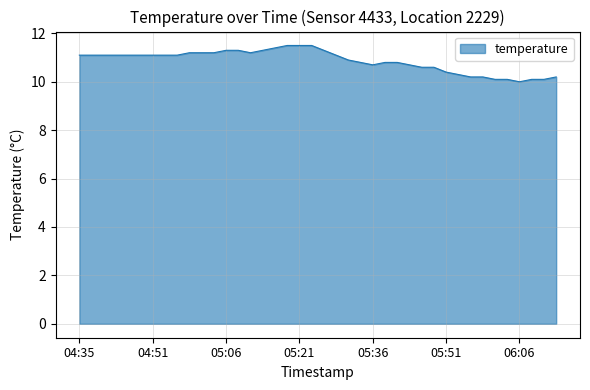

What is the difference between the maximum and minimum values?

1.5